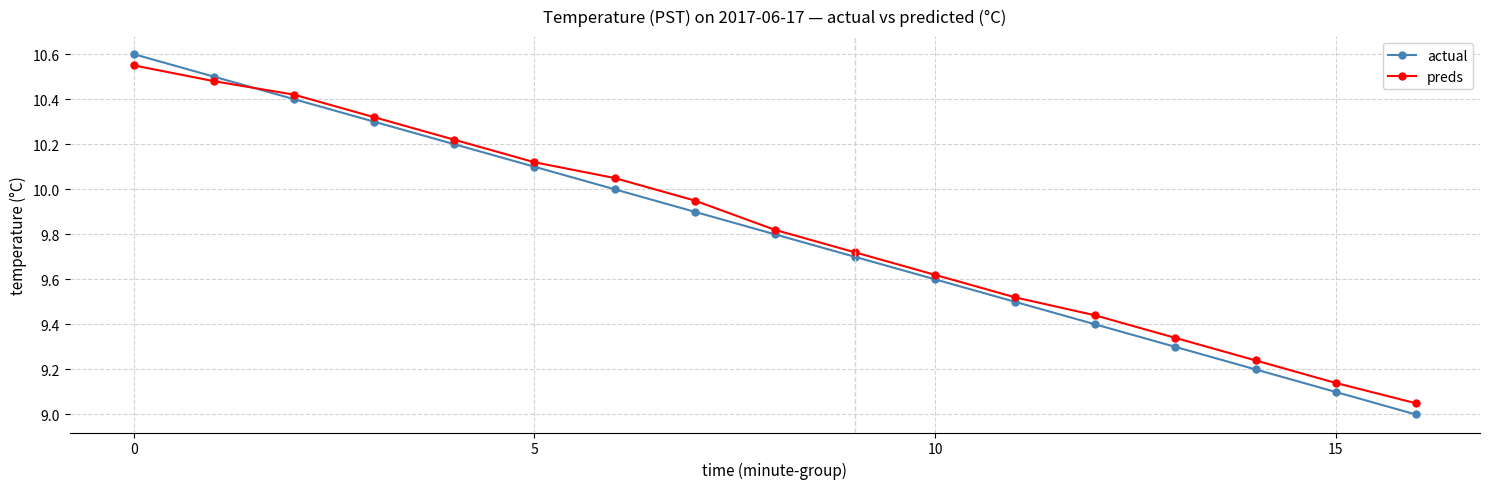

At how many categories does at least one series exceed 9?

17